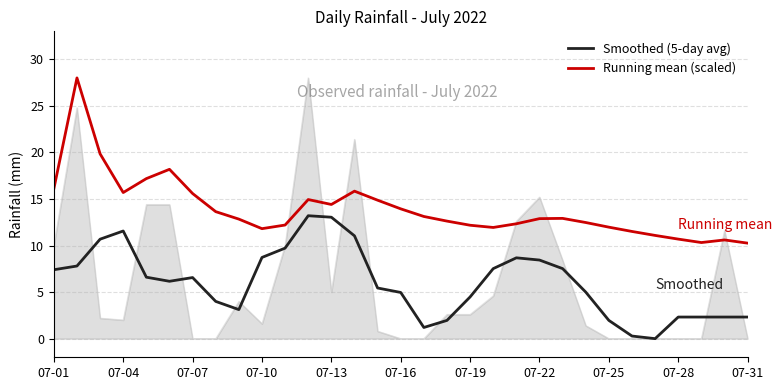

What is the maximum value for Smoothed (5-day avg)?

13.2